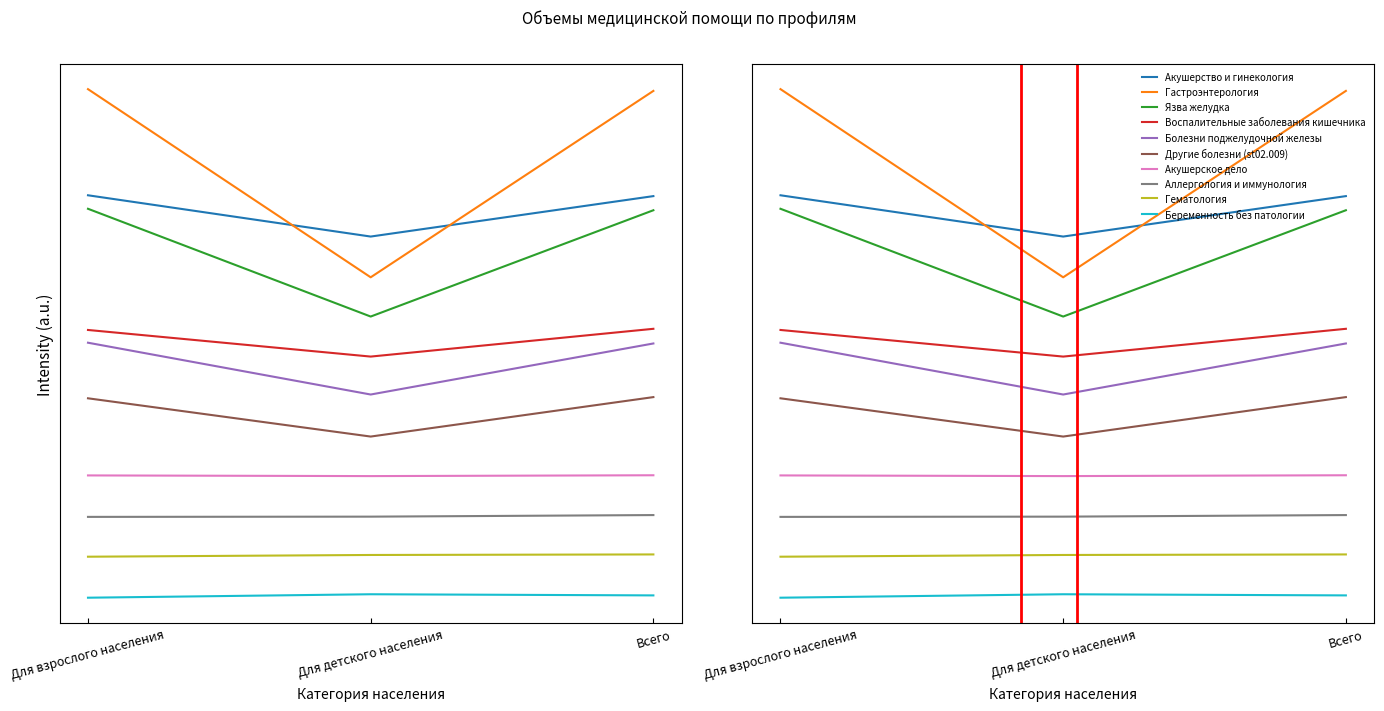

Which has a higher value, Для взрослого населения or Для детского населения?

Для взрослого населения